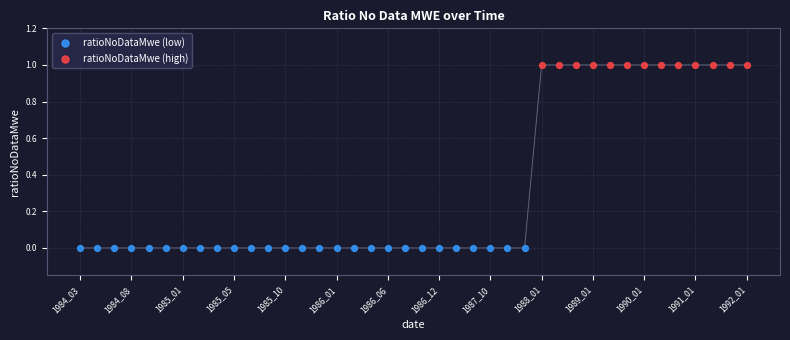

Which series contains the highest Y value?

ratioNoDataMwe (high)